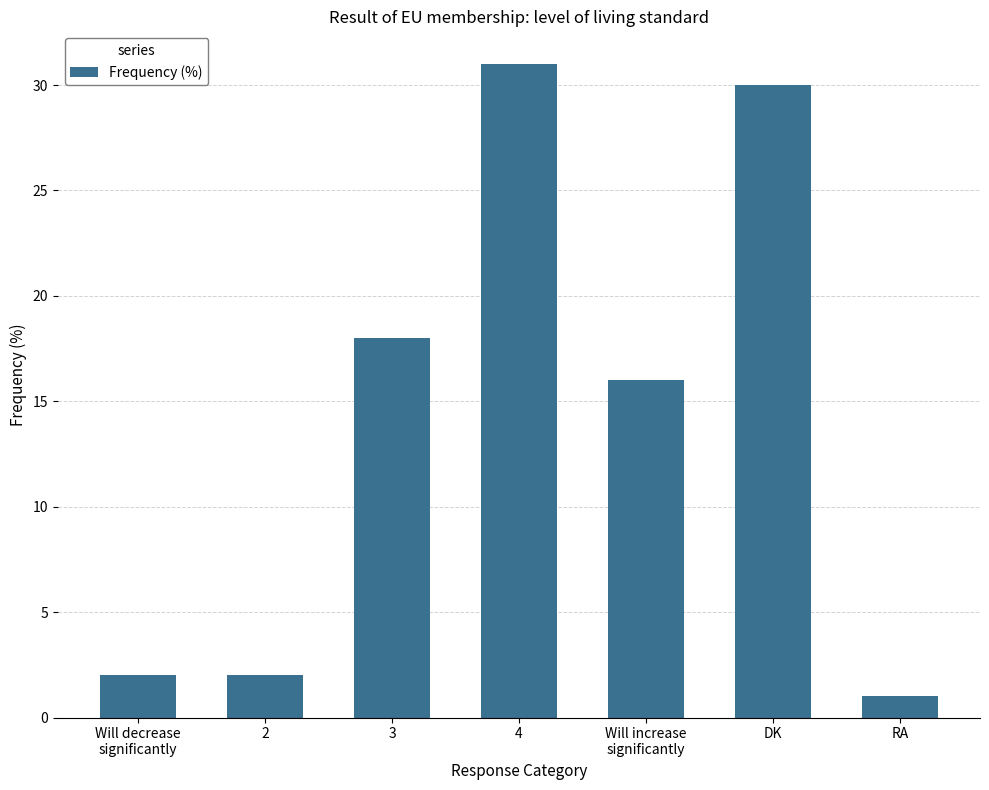

Between Will increase
significantly and Will decrease
significantly, which is larger?

Will increase
significantly